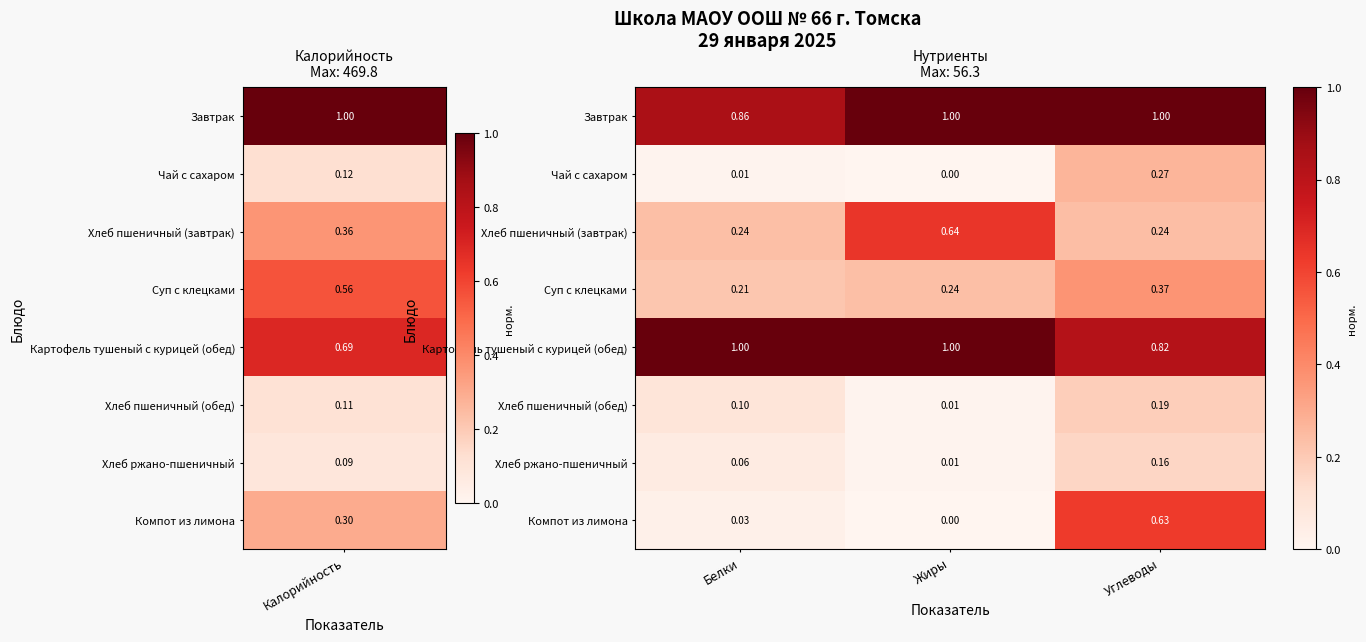

Is the value of Компот из лимона at Углеводы greater than the value of Завтрак at Жиры?

No